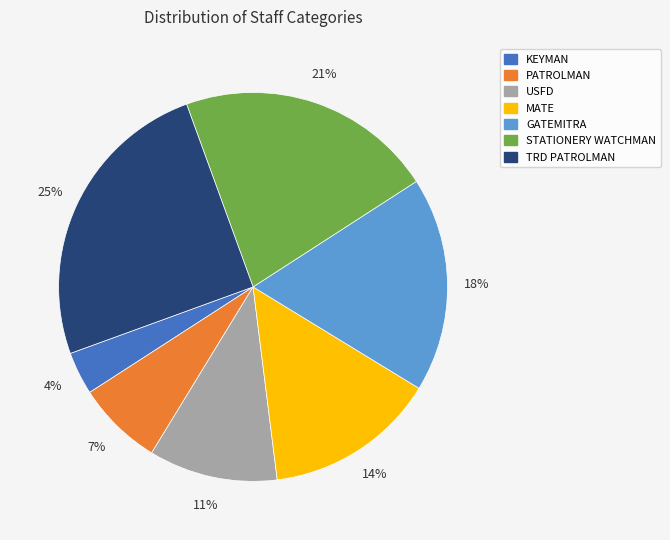

How many segments does this pie chart have?

7